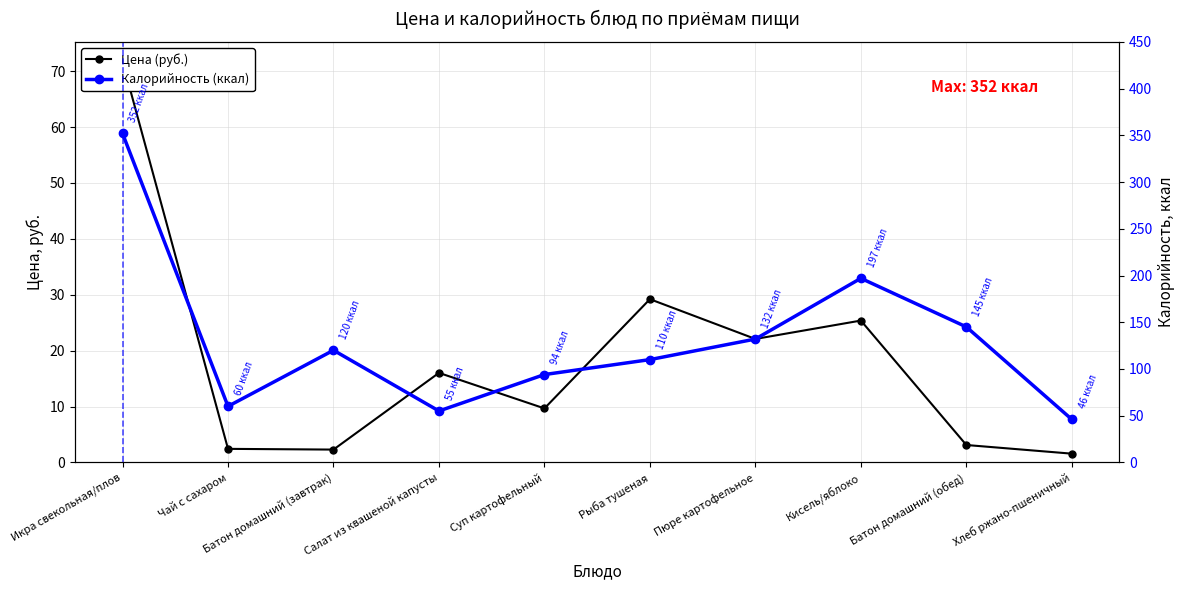

True or false: Калорийность (ккал) has a value of 292.6 at Кисель/яблоко.

False